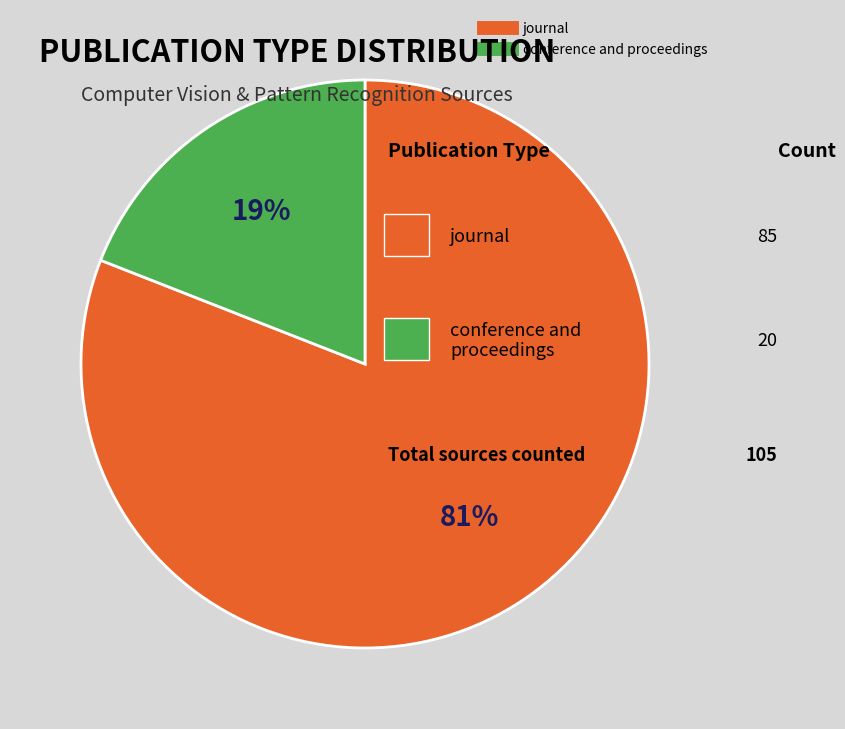

Which slice represents more than half of the pie?

journal